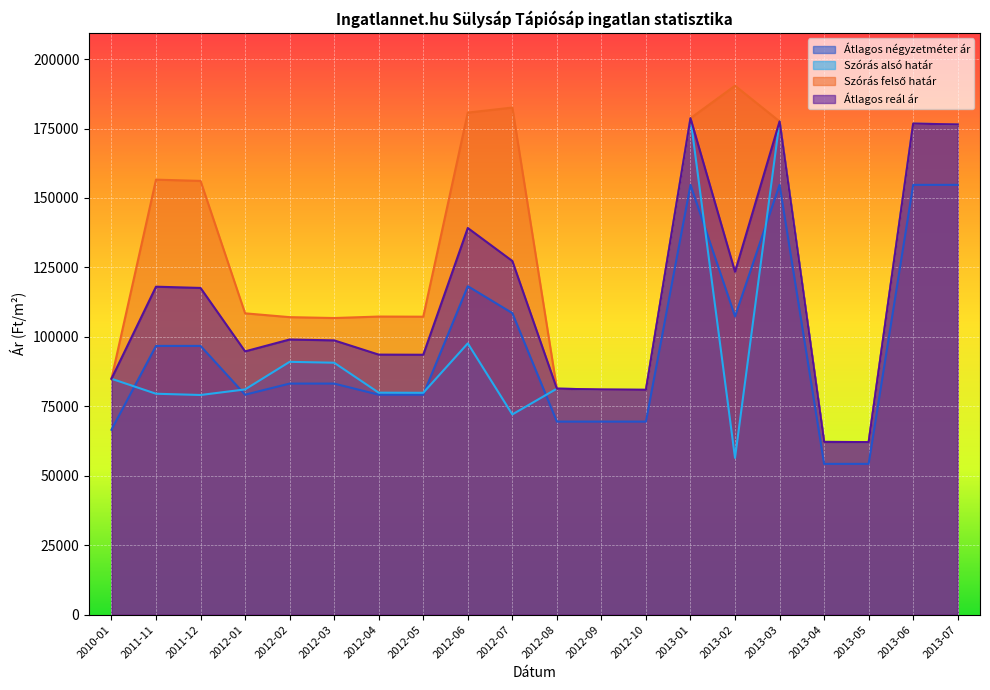

What are all the series names shown in the legend?

Átlagos négyzetméter ár, Szórás alsó határ, Szórás felső határ, Átlagos reál ár